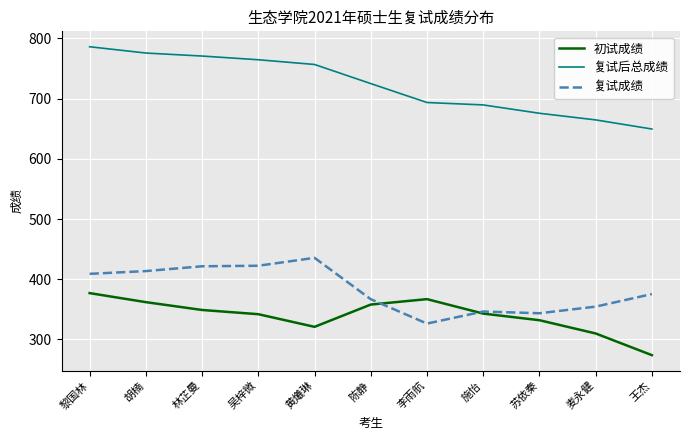

What is the sum of the 复试后总成绩 values at 施怡 and 黎国林?

1475.4